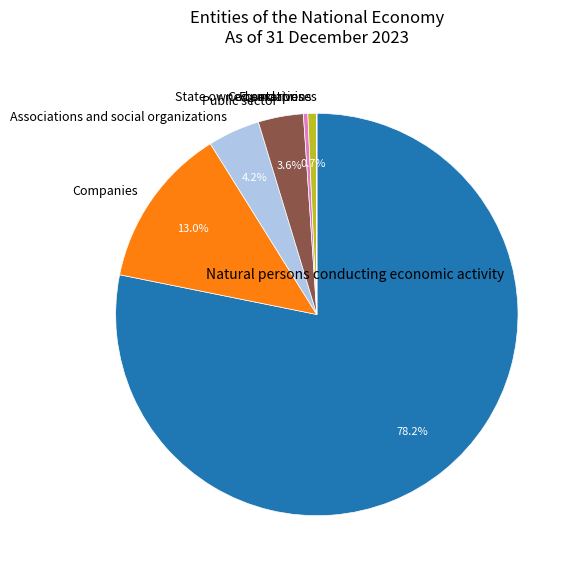

What is the ratio of the value at Public sector to the value at Associations and social organizations?

0.9